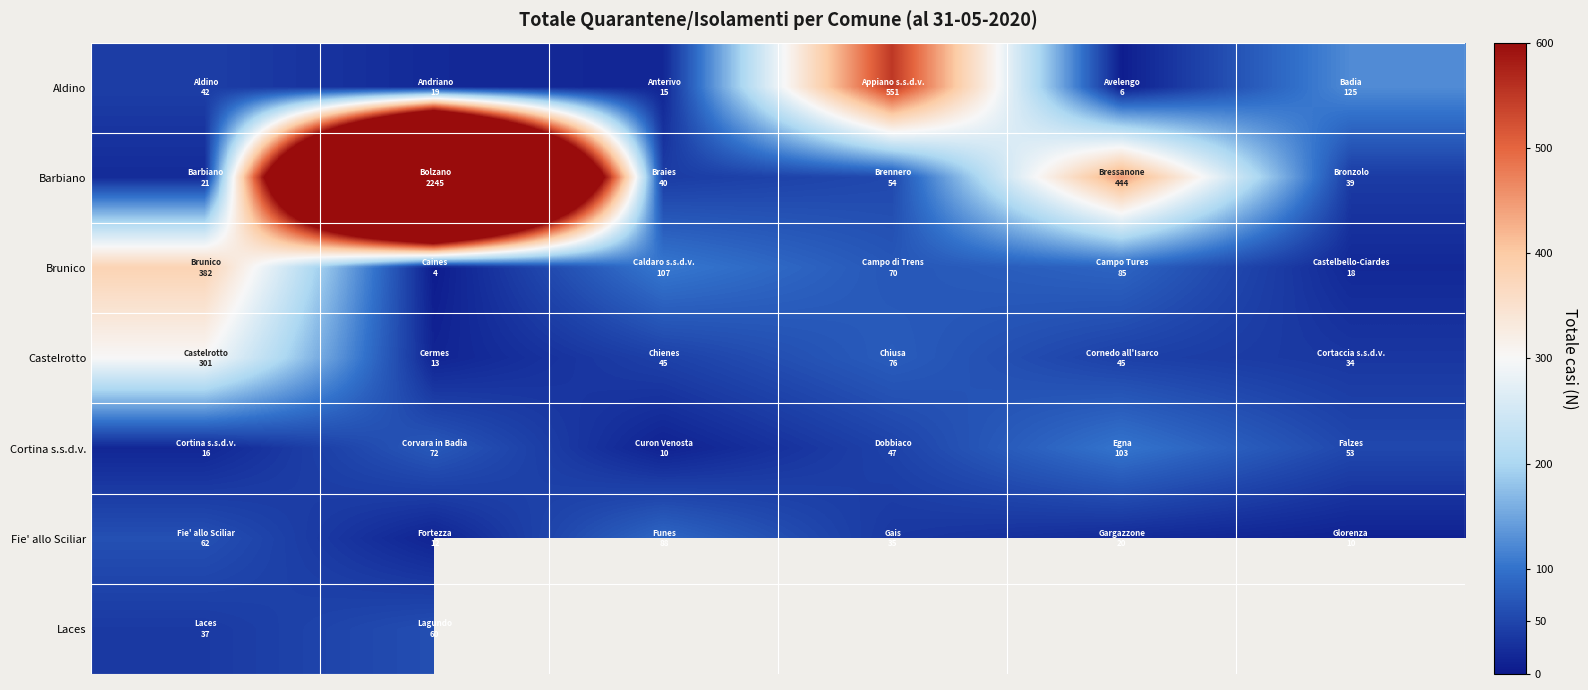

Which series has the widest spread of values?

Barbiano